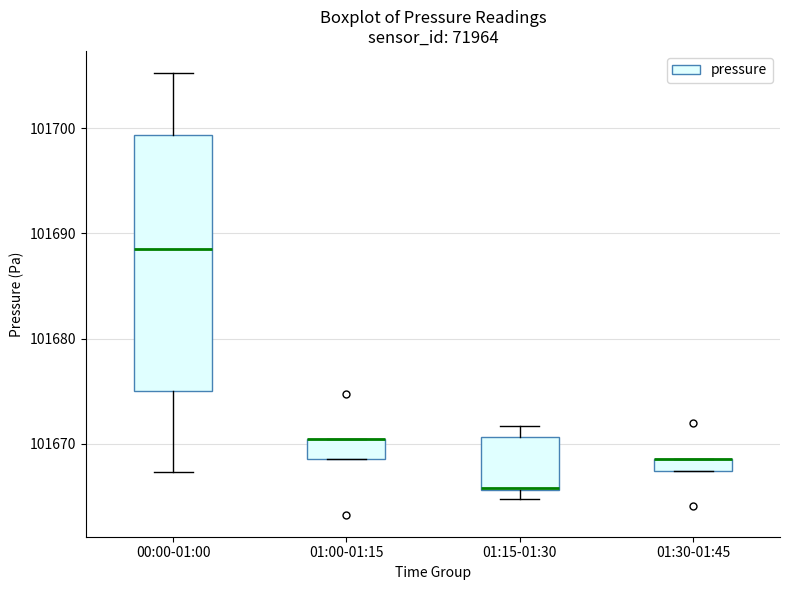

Where is the lower edge of the box for 01:00-01:15 on the y-axis? The values are not printed on the chart, so give them approximately, as read against the axis.

101669